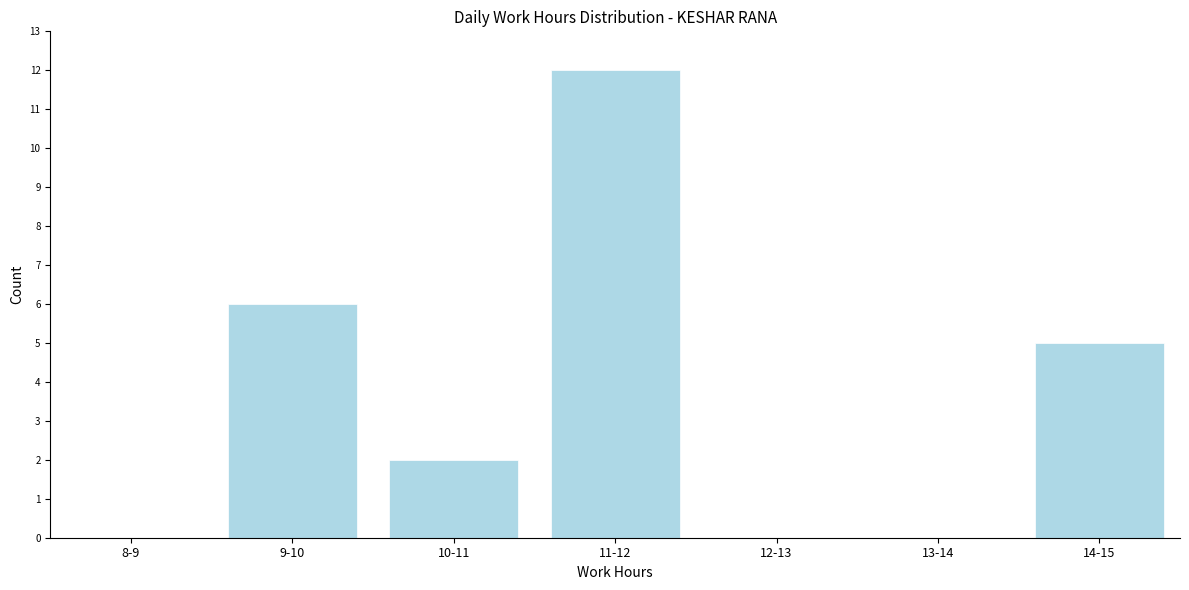

Reading right to left, list all the values displayed in this chart.

14-15=5	13-14=0	12-13=0	11-12=12	10-11=2	9-10=6	8-9=0